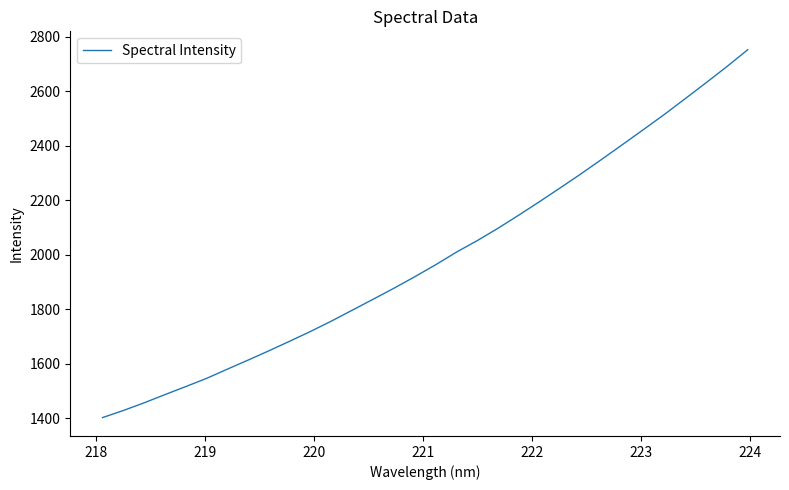

What is the difference between the maximum and minimum values?

1350.3